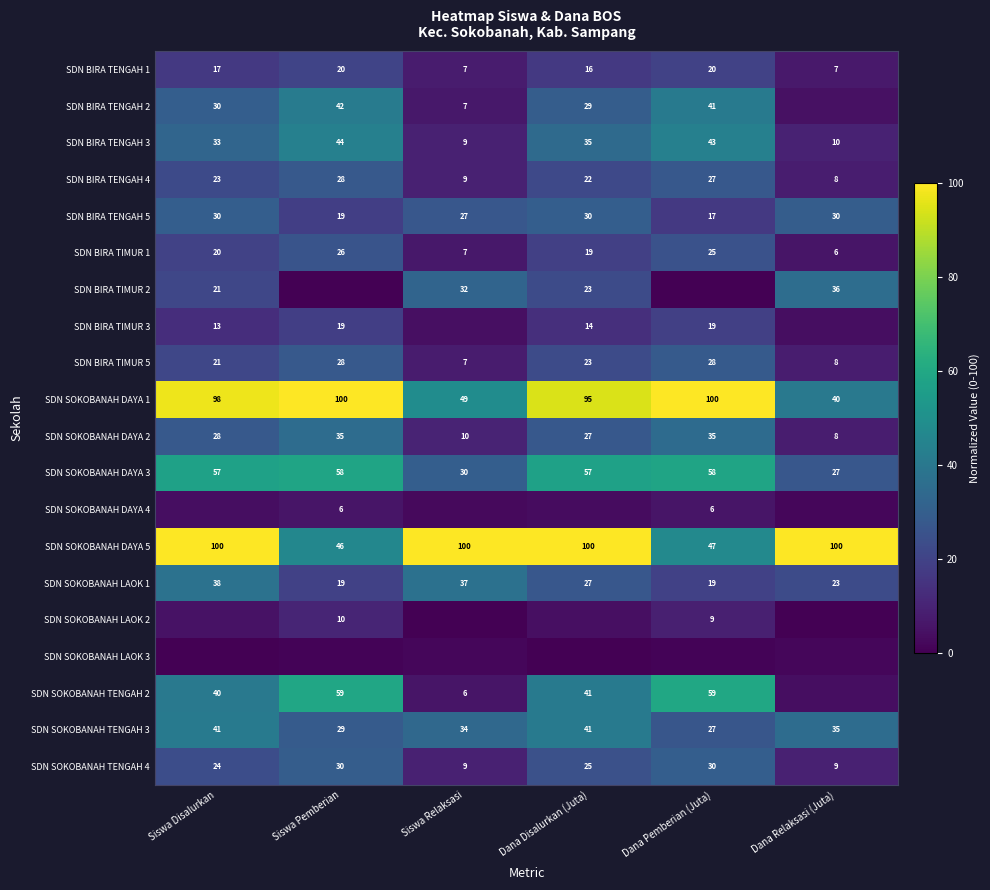

Is it true that SDN SOKOBANAH DAYA 3 equals 104.9 at Siswa Pemberian?

False